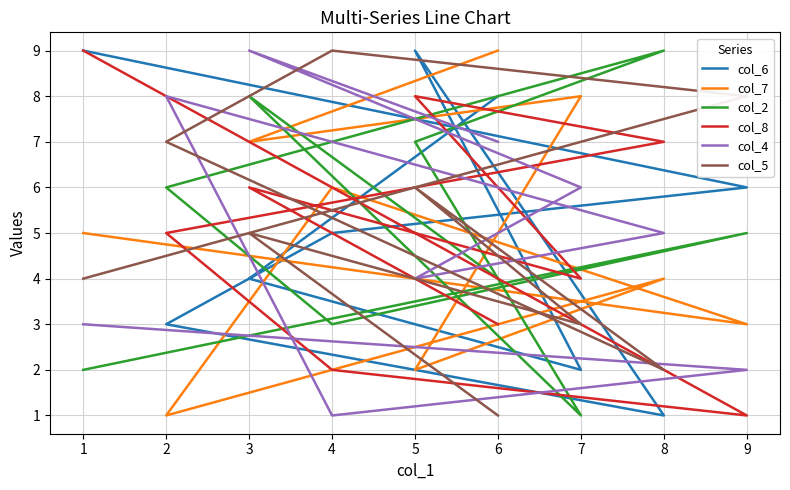

True or false: col_7 has a value of 2 at 5.

True